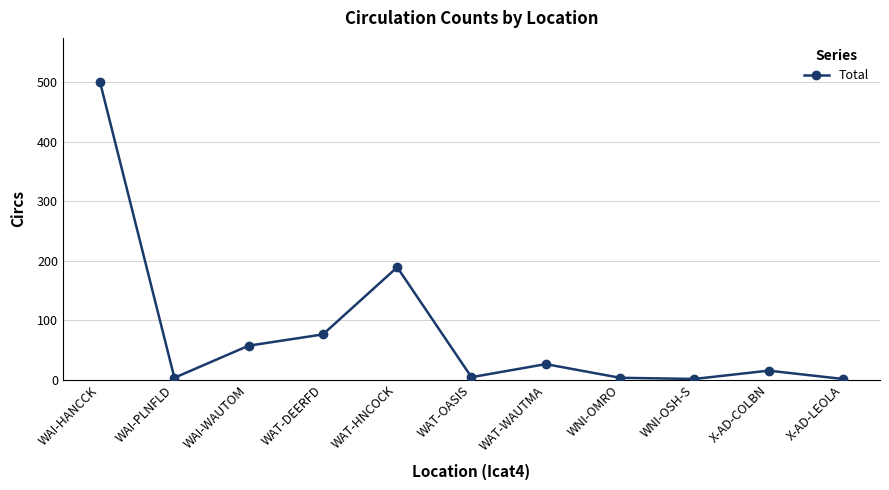

How many points are higher than both their immediate neighbors (excluding endpoints)?

3